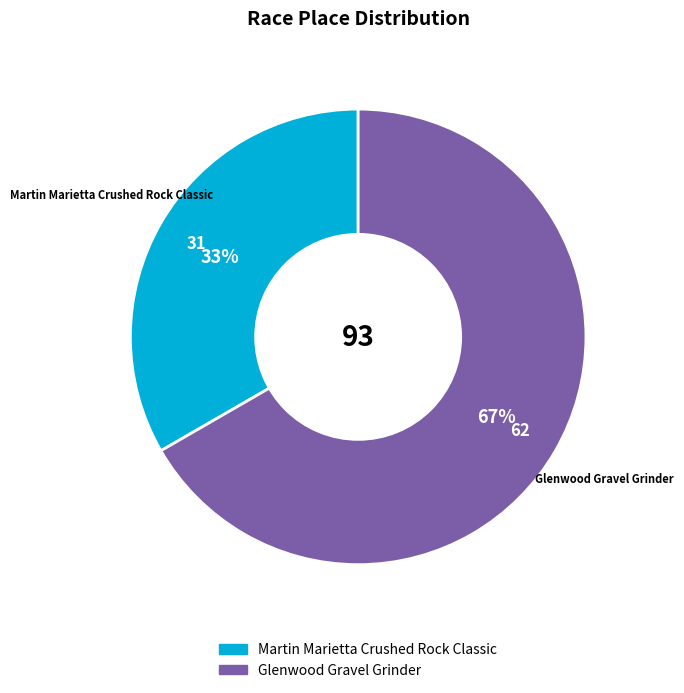

Count the number of slices in the pie.

2